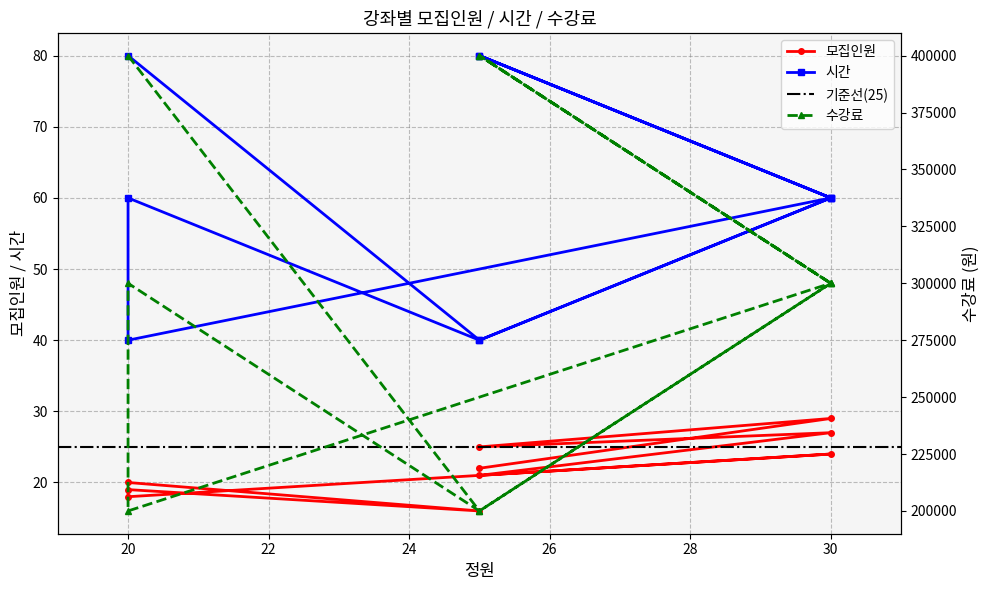

True or false: 수강료 and 모집인원 cross at least once.

False